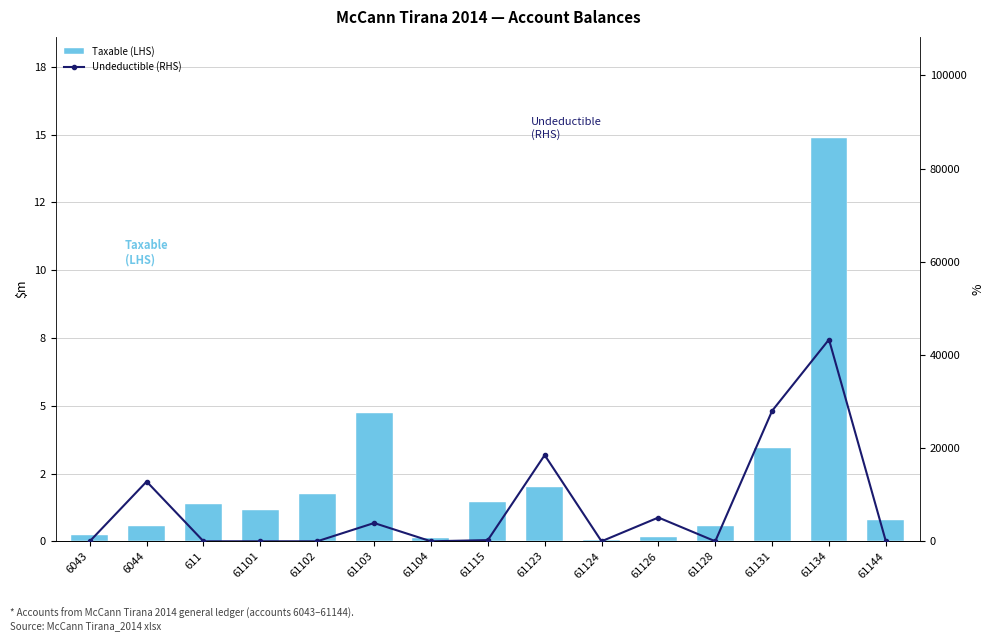

Rank the series by their average value, from lowest to highest.

Taxable (LHS), Undeductible (RHS)